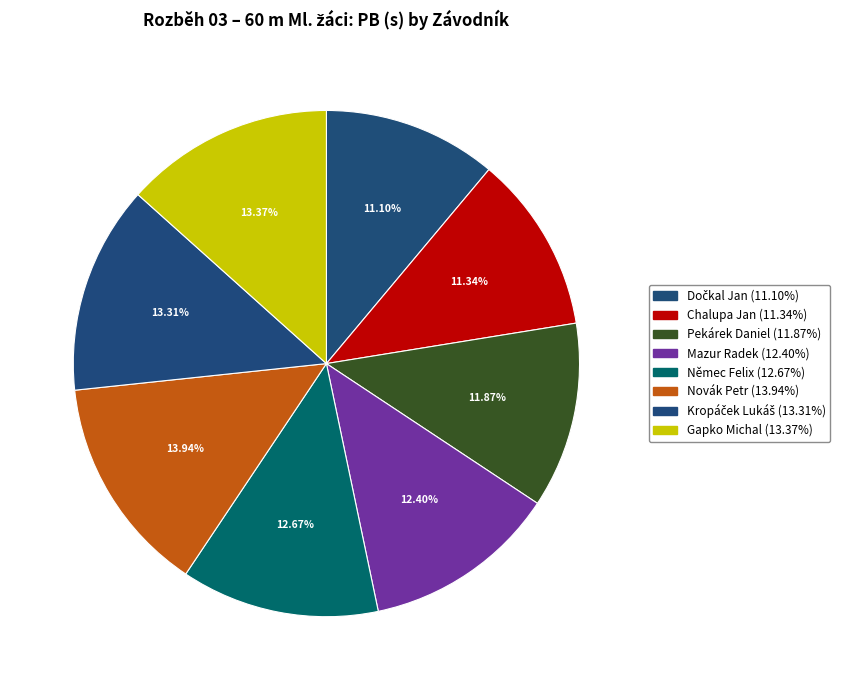

What percentage is the Dočkal Jan slice, to the nearest percent?

11%